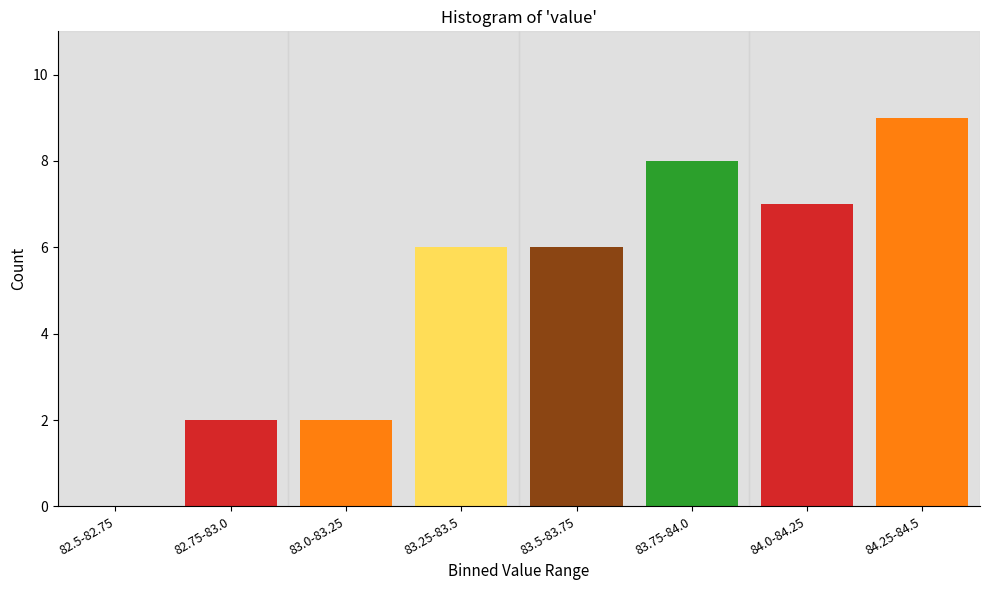

Reading left to right, extract all data points from this chart.

82.5-82.75=0	82.75-83.0=2	83.0-83.25=2	83.25-83.5=6	83.5-83.75=6	83.75-84.0=8	84.0-84.25=7	84.25-84.5=9